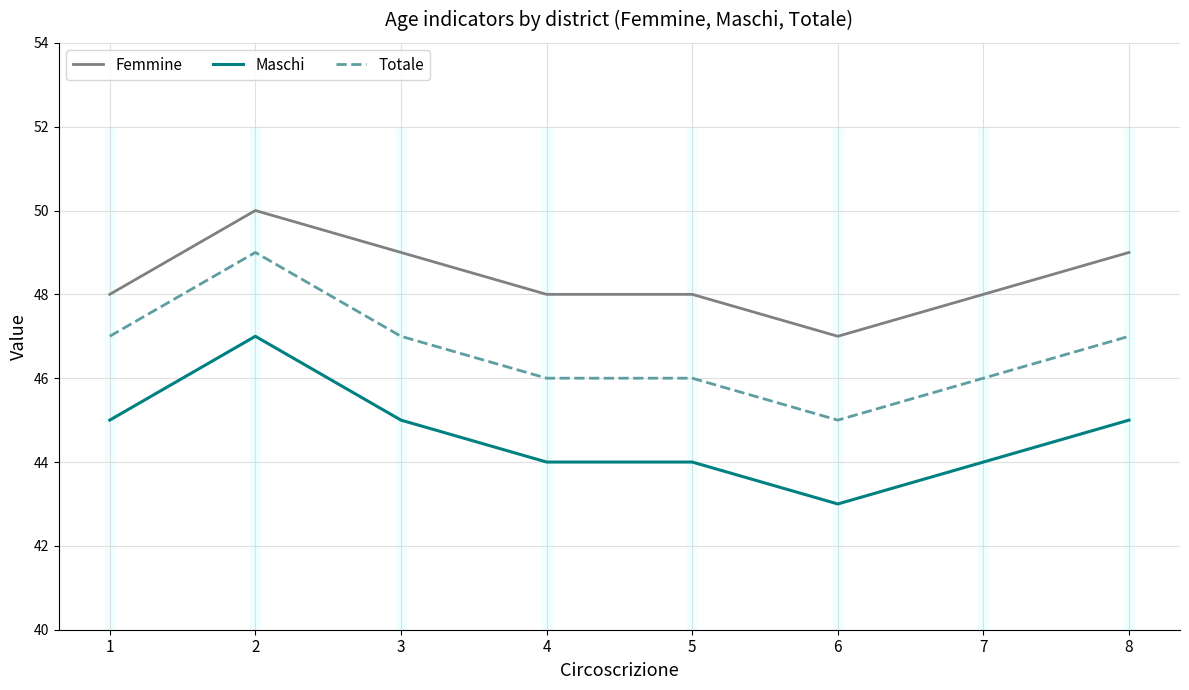

The value of Femmine at 1 is 48. True or false?

True